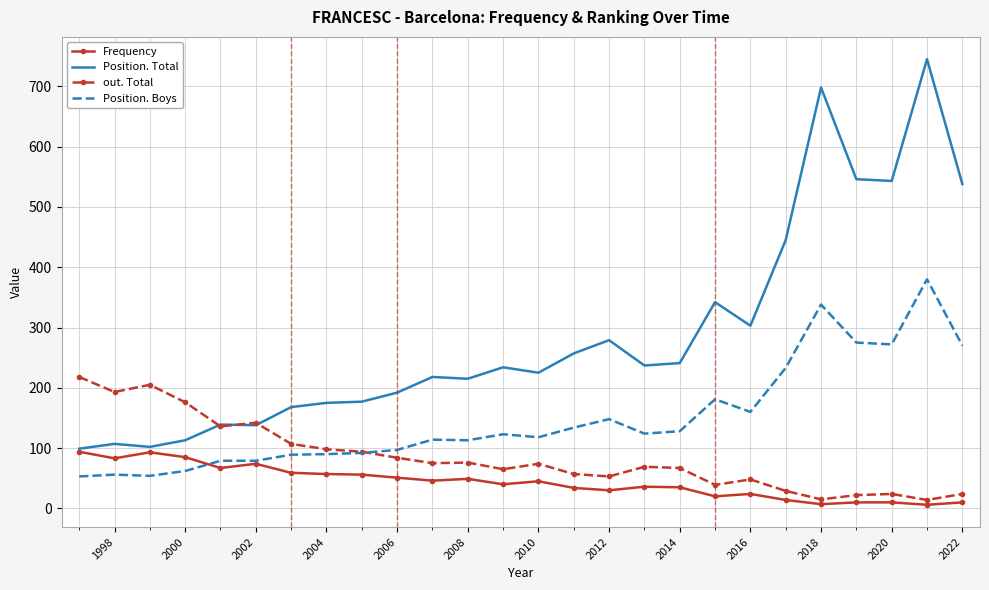

Which series has the largest range (max minus min)?

Position. Total